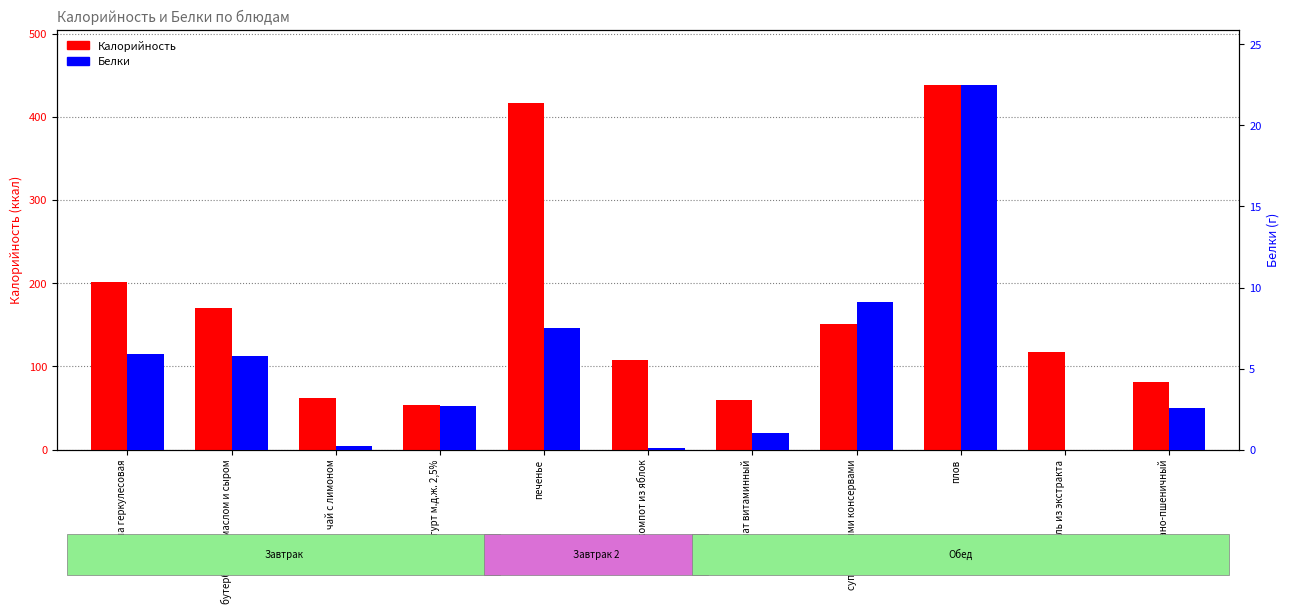

Are the bars horizontal?

No